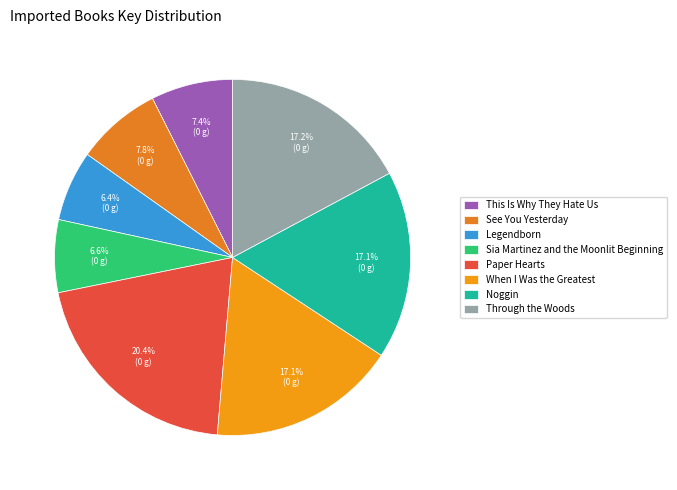

Which slice is the smallest?

Legendborn